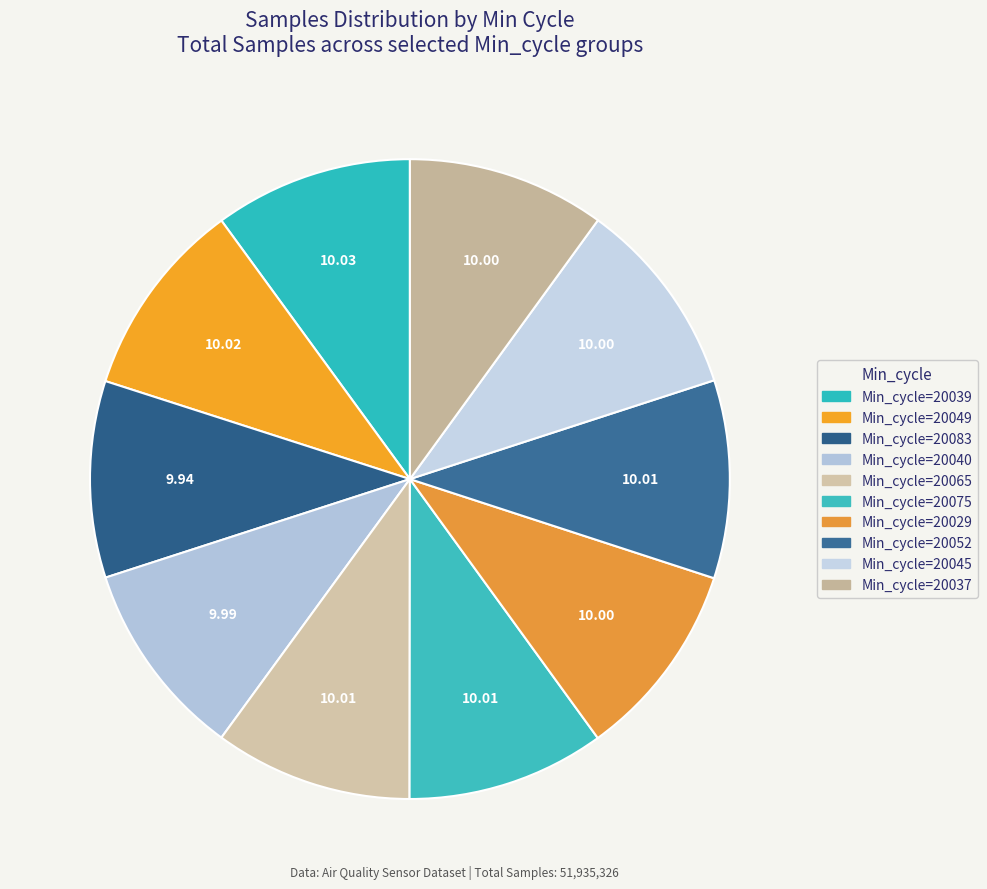

To the nearest percent, what portion does Min_cycle=20040 represent?

10%